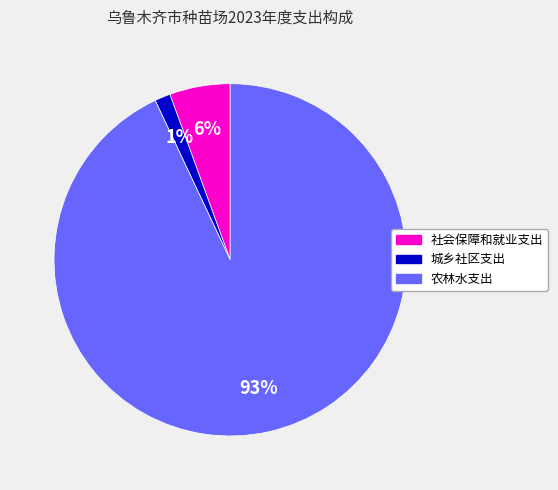

Which category has the biggest portion of the pie?

农林水支出